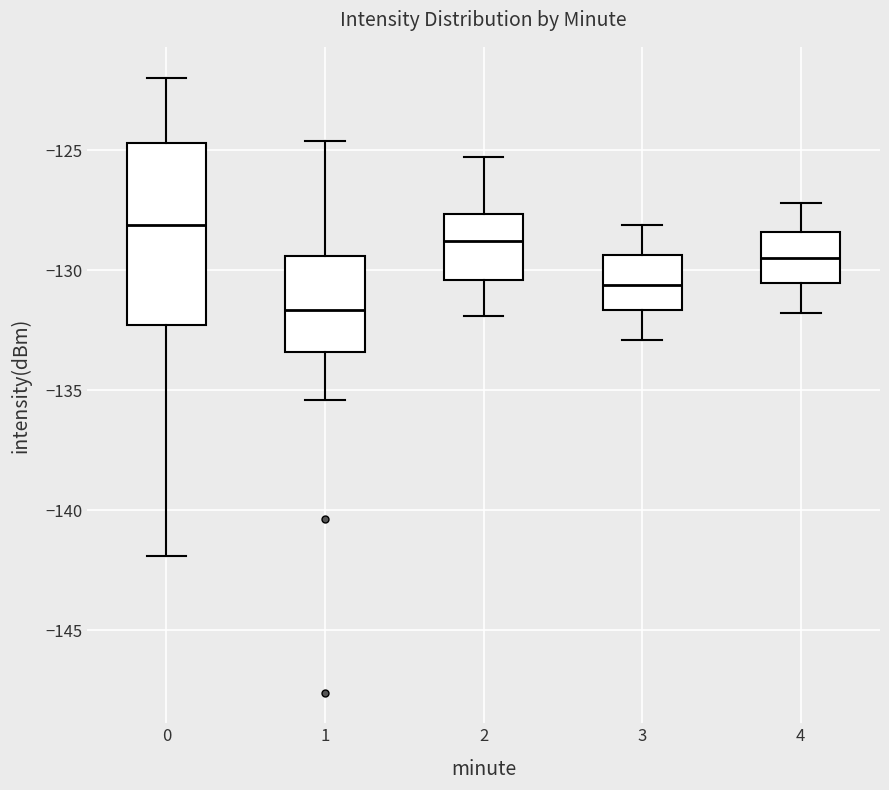

Reading left to right, read every box against the y-axis: the position of its median line, the range the box covers, and the ends of its whiskers. The values are not printed on the chart, so give them approximately, as read against the axis.

0: median -128.0, box -132.5 to -124.5, whiskers -142.0 to -122.0
1: median -131.5, box -133.5 to -129.5, whiskers -135.5 to -124.5
2: median -129.0, box -130.5 to -127.5, whiskers -132.0 to -125.5
3: median -130.5, box -131.5 to -129.5, whiskers -133.0 to -128.0
4: median -129.5, box -130.5 to -128.5, whiskers -132.0 to -127.0